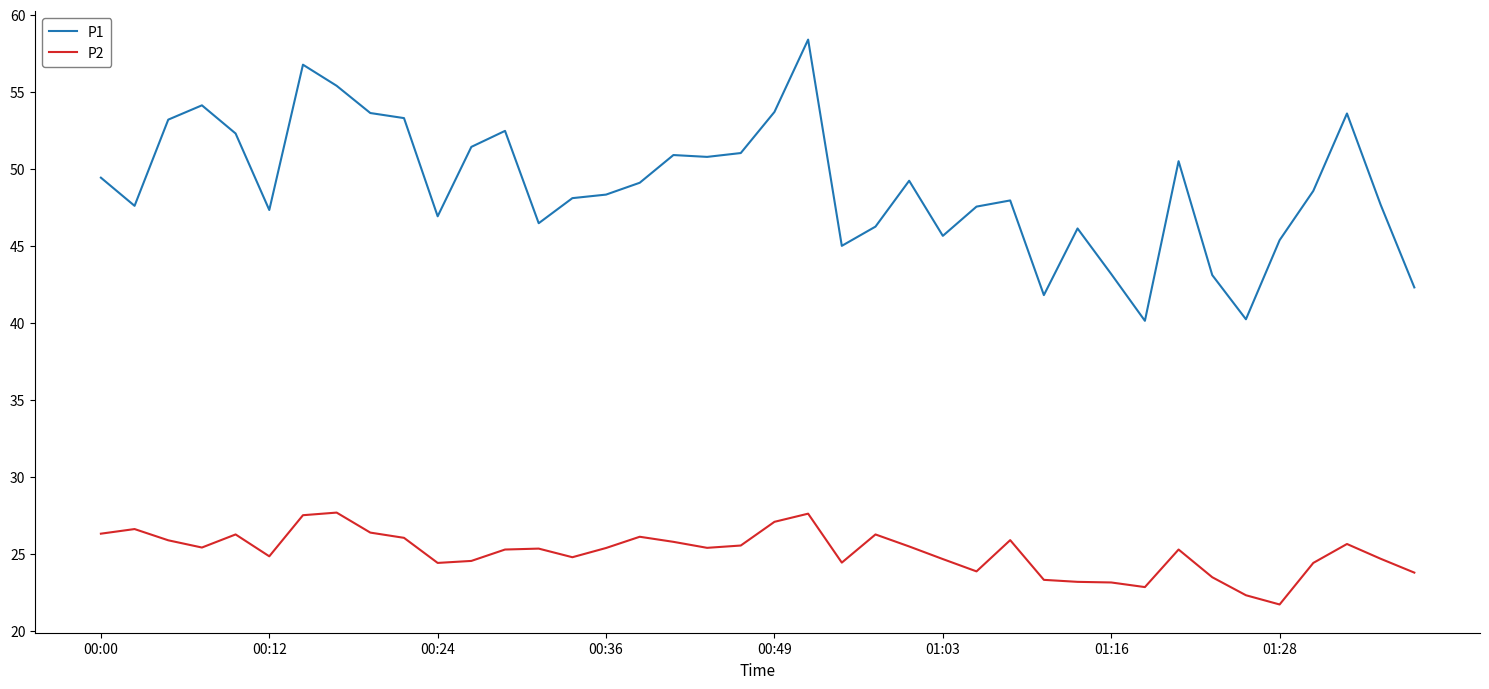

List the series in order of their peak value, highest first.

P1, P2